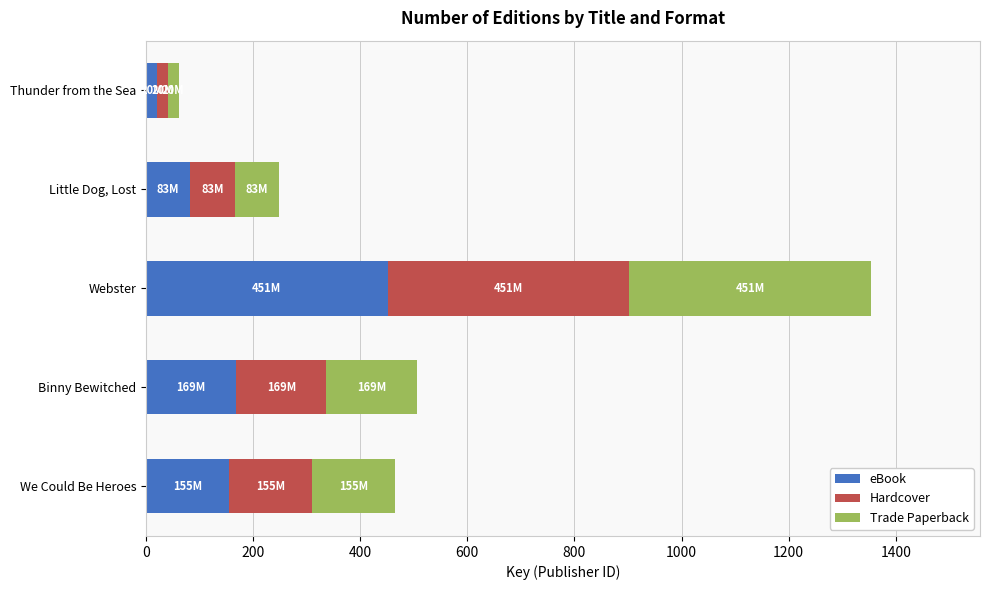

True or false: eBook has a value of 278.0 at We Could Be Heroes.

False